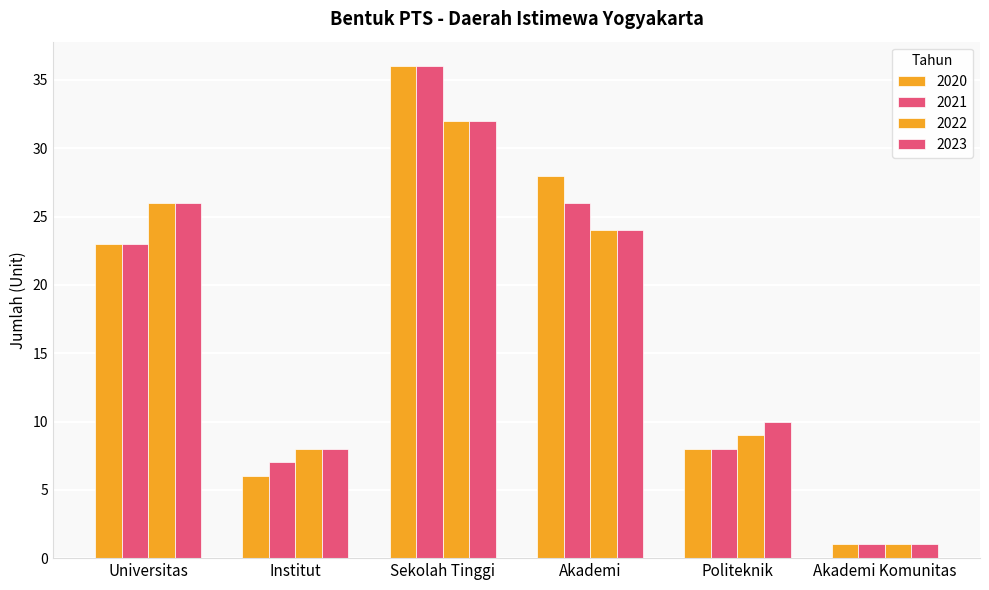

How many bars are there in each group?

4